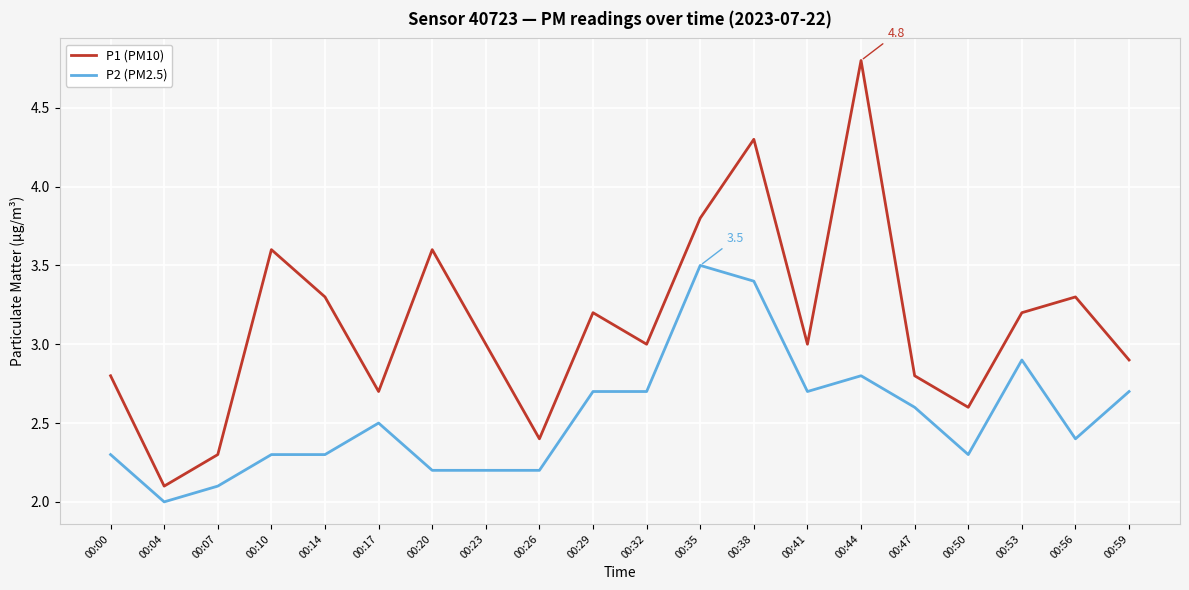

At which category does P1 (PM10) reach its first local peak?

00:10